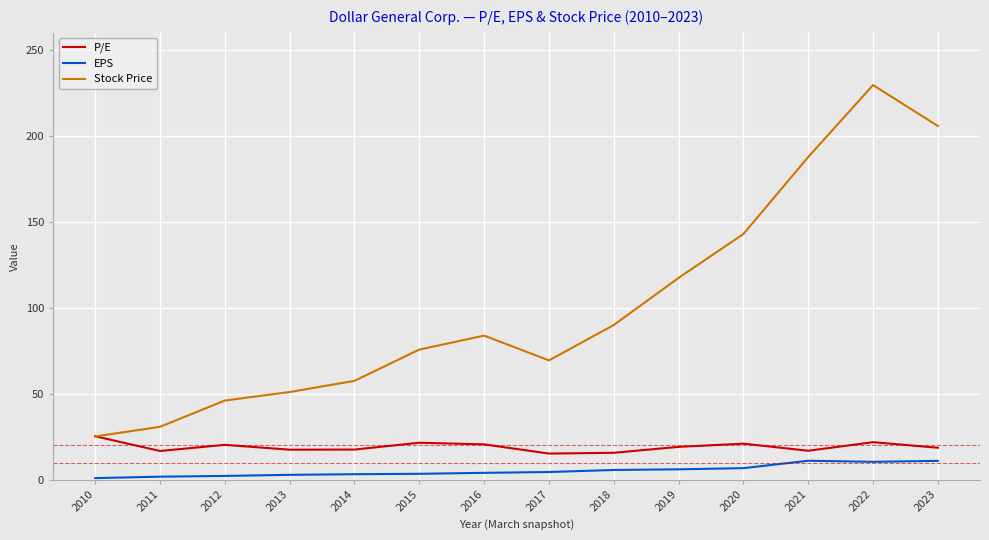

What is the greatest value displayed?

229.6